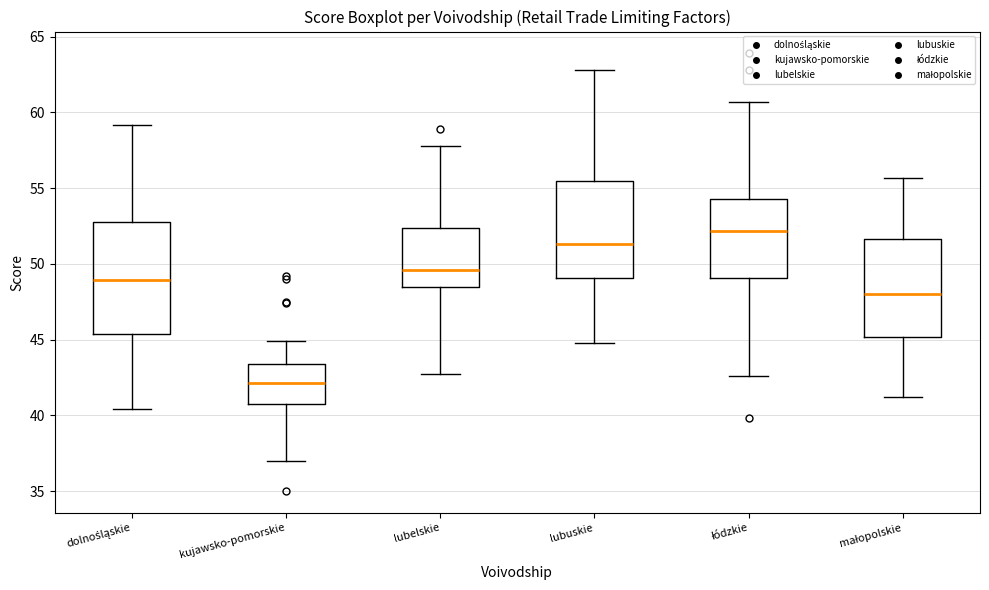

Reading left to right, read every box against the y-axis: the position of its median line, the range the box covers, and the ends of its whiskers. The values are not printed on the chart, so give them approximately, as read against the axis.

dolnośląskie: median 49.0, box 45.5 to 53.0, whiskers 40.5 to 59.0
kujawsko-pomorskie: median 42.0, box 41.0 to 43.5, whiskers 37.0 to 45.0
lubelskie: median 49.5, box 48.5 to 52.5, whiskers 42.5 to 58.0
lubuskie: median 51.5, box 49.0 to 55.5, whiskers 45.0 to 63.0
łódzkie: median 52.0, box 49.0 to 54.5, whiskers 42.5 to 60.5
małopolskie: median 48.0, box 45.0 to 51.5, whiskers 41.0 to 55.5